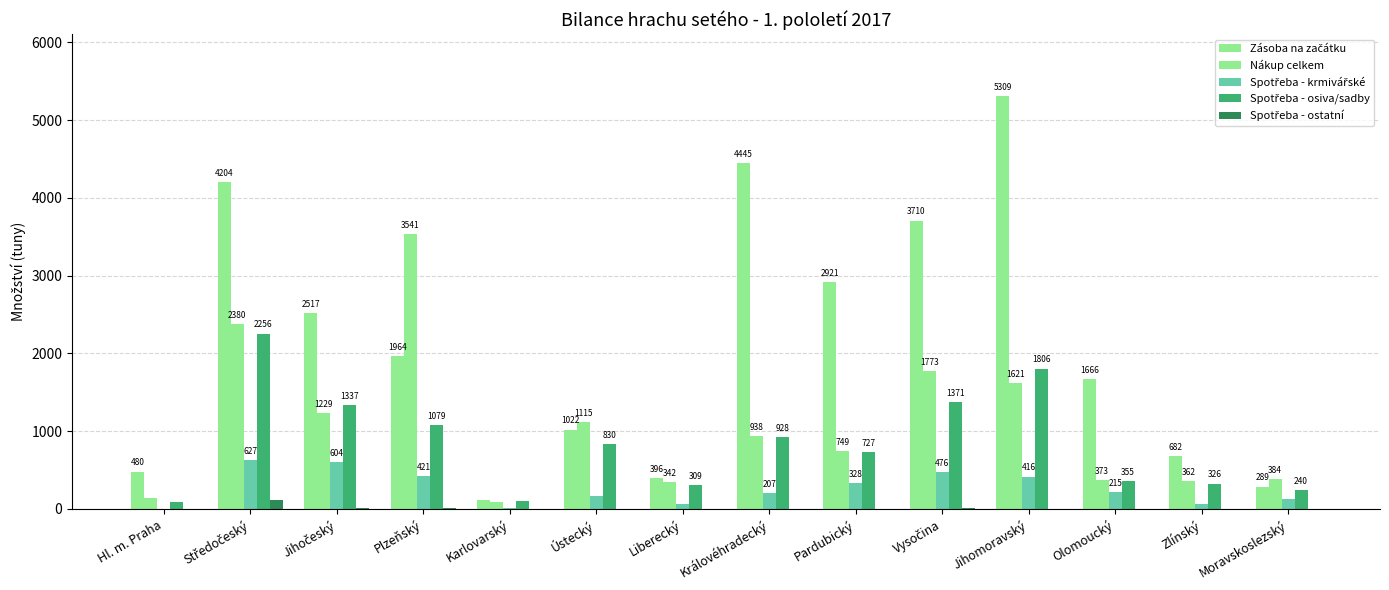

Is it true that Spotřeba - osiva/sadby equals 370.1 at Jihočeský?

False